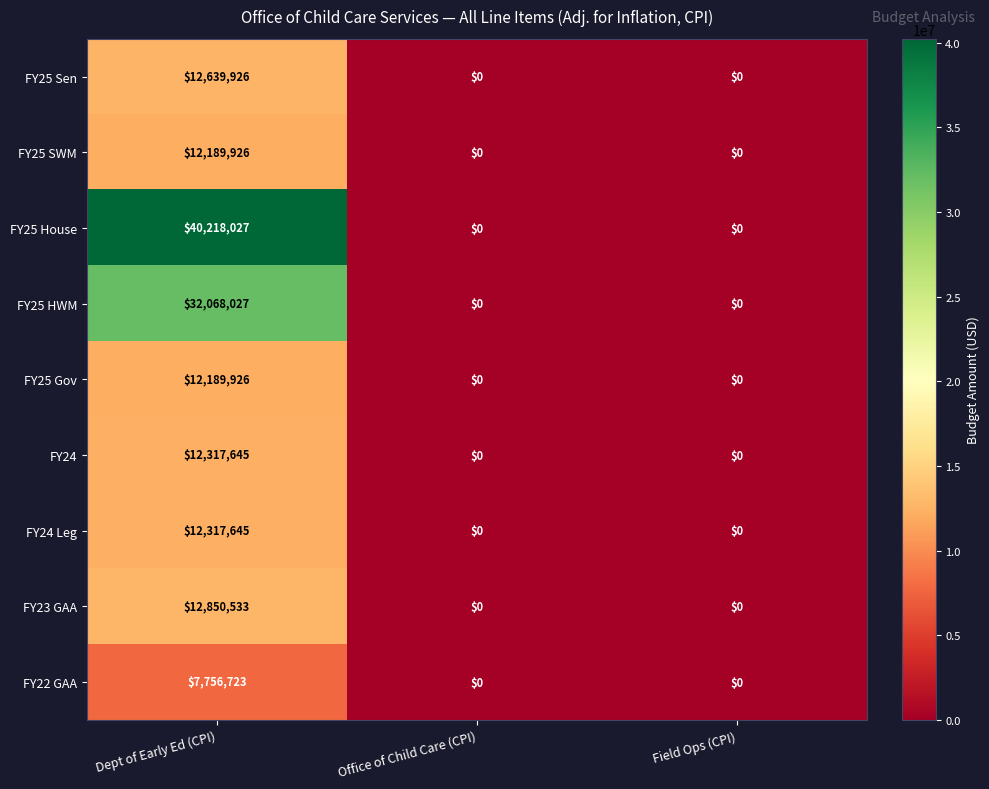

What is the sum of all FY25 Sen values?

12639926